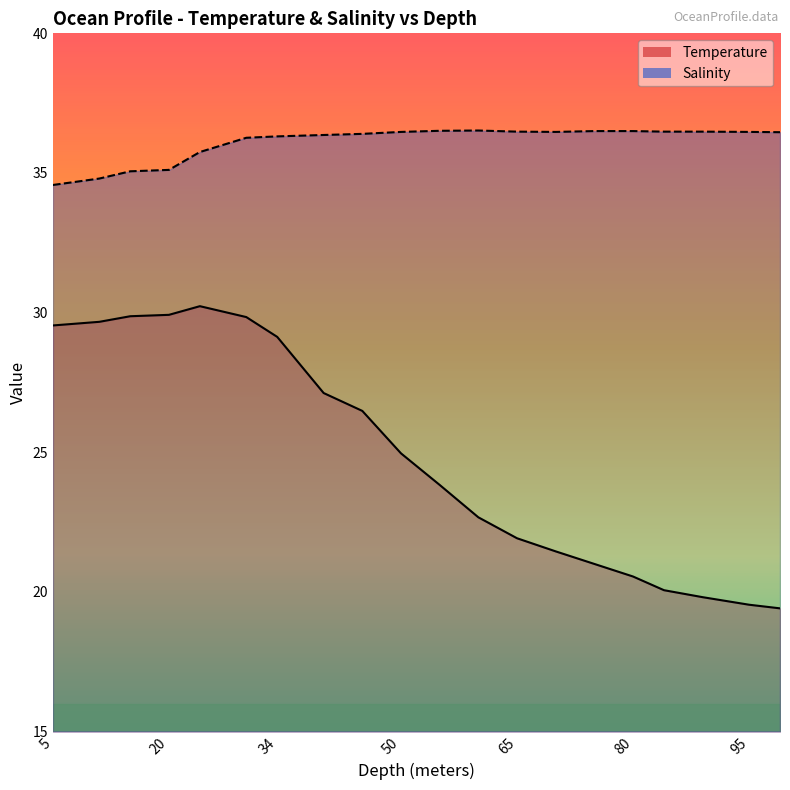

How many values in the Temperature series exceed 24?

10